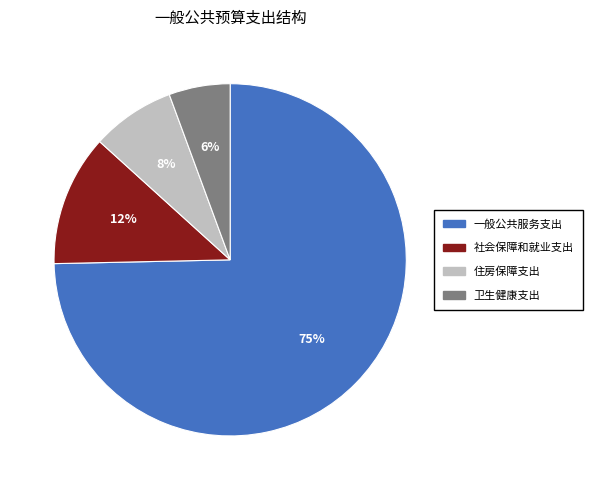

To the nearest percent, what is the average slice percentage?

25%